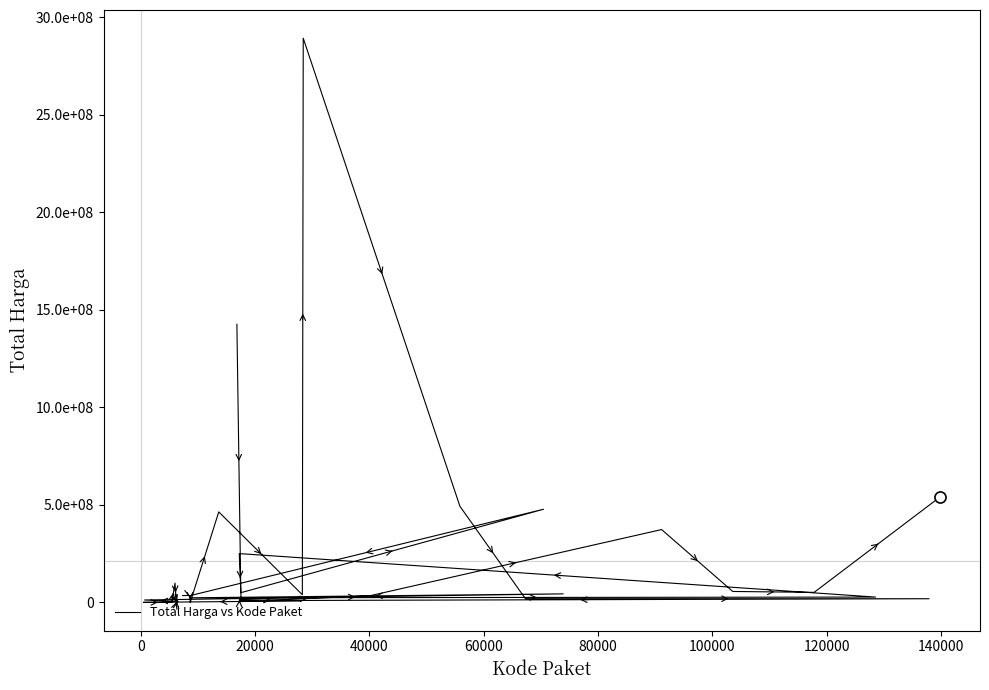

What is the value of the 12th point from the left?

18900000